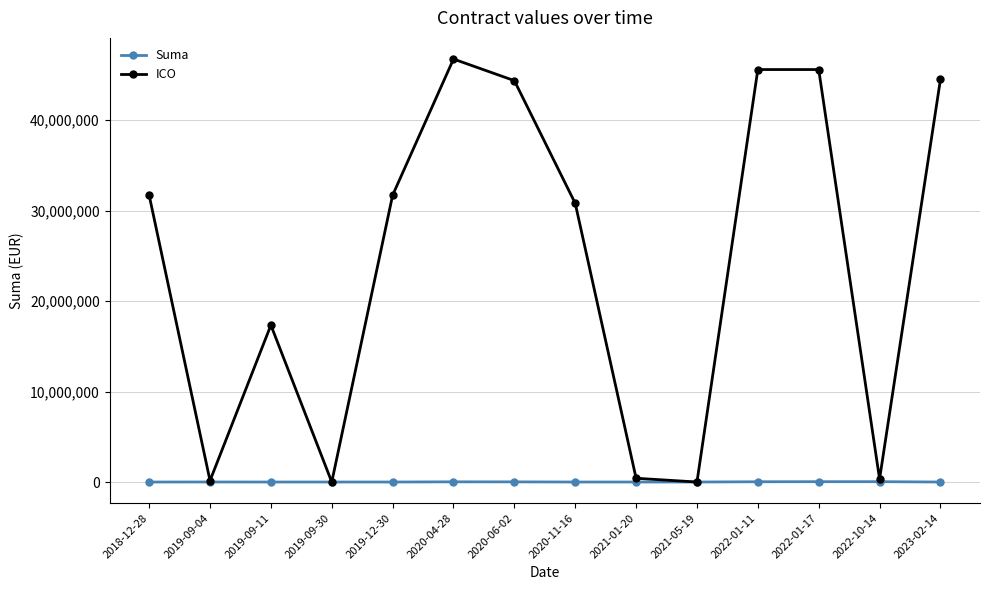

At how many categories does at least one series exceed 41194193?

5